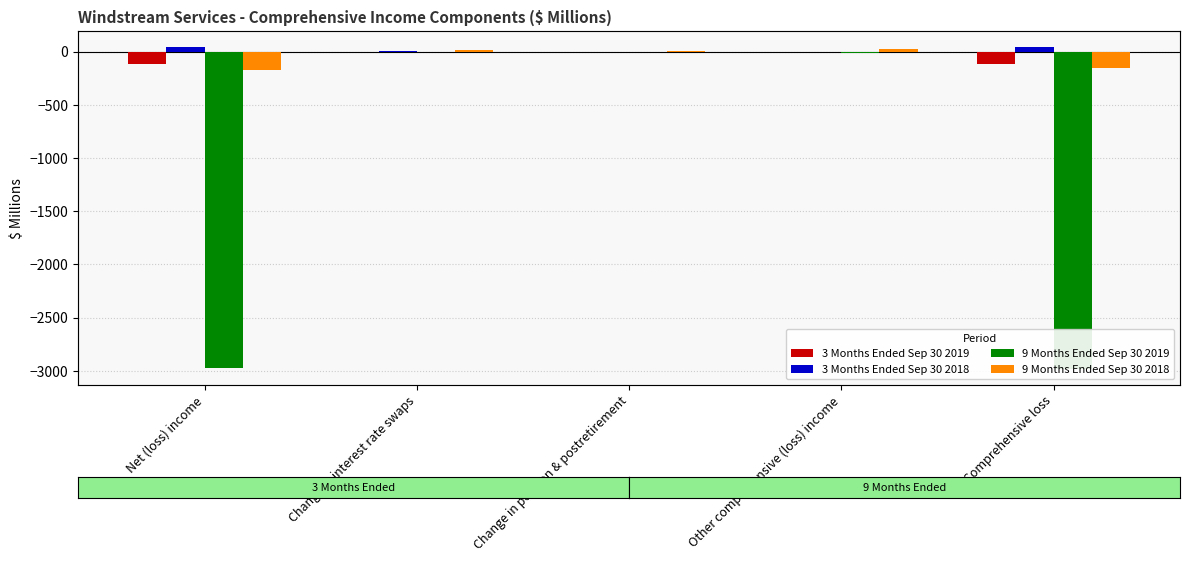

Is it true that 9 Months Ended Sep 30 2019 equals -676.7 at Net (loss) income?

False